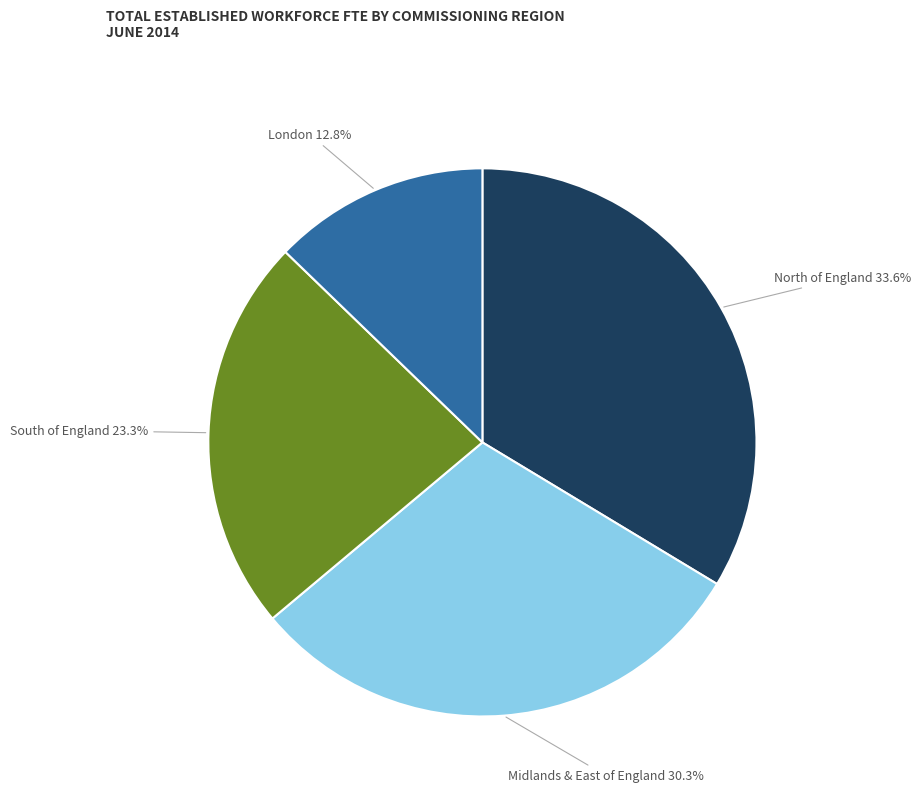

Is the sum of London and South of England greater than half?

No